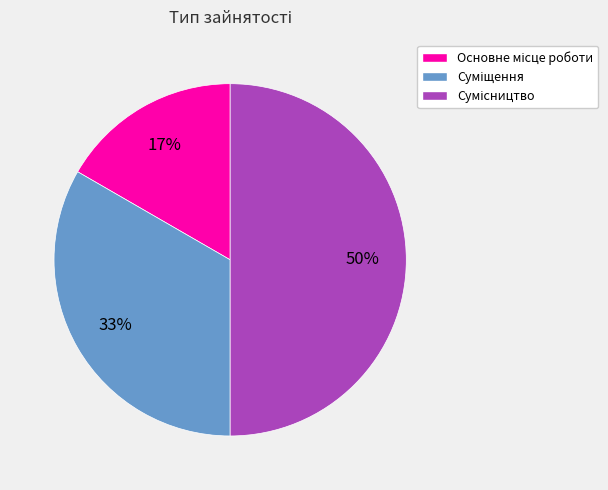

To the nearest percent, what is the average slice percentage?

33%